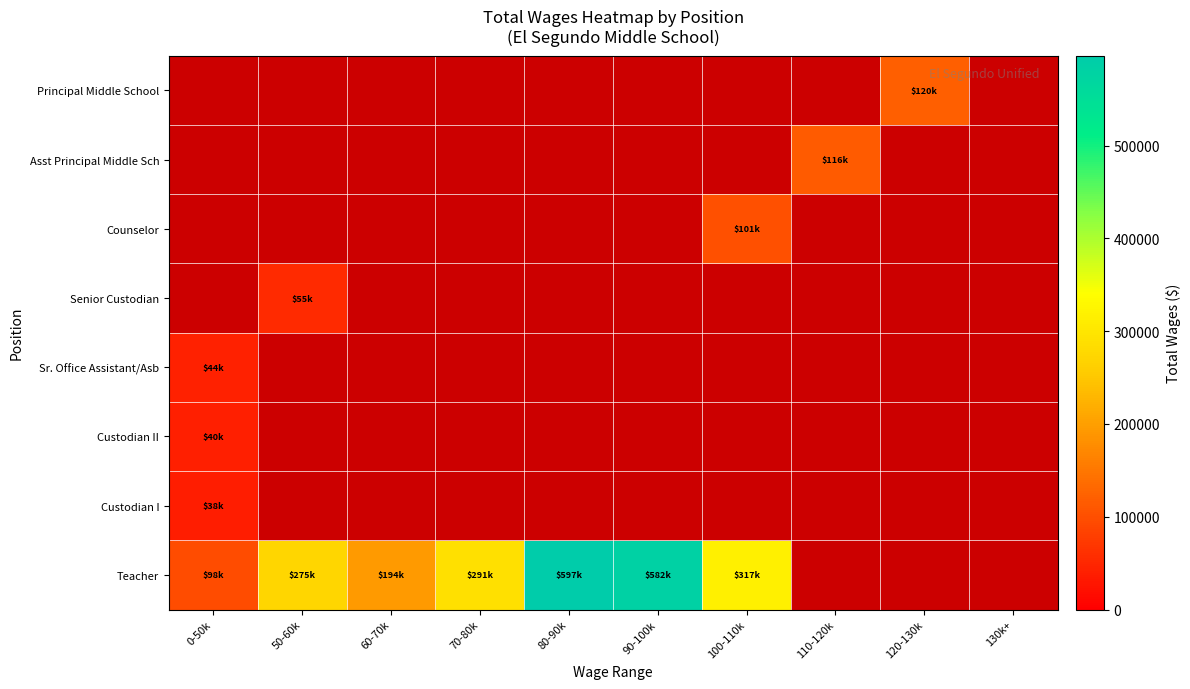

Is the value of Counselor at 70-80k greater than the value of Teacher at 110-120k?

No